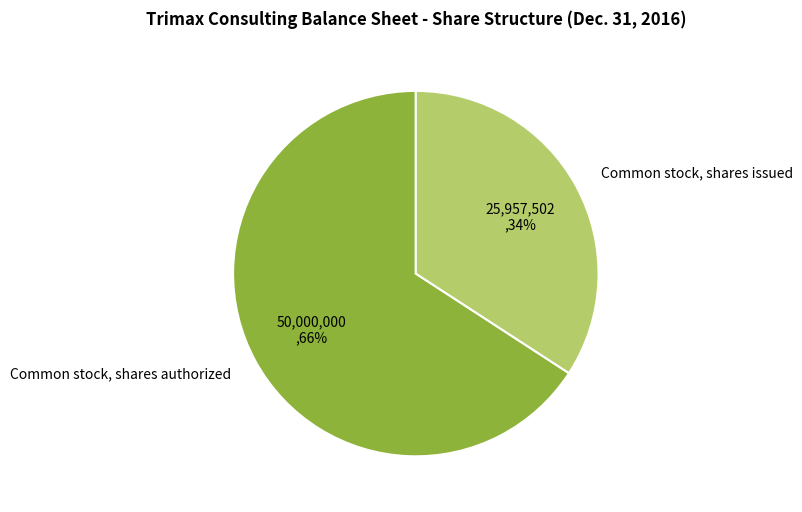

Approximately how many times larger is the value at Common stock, shares issued compared to Common stock, shares authorized?

0.5